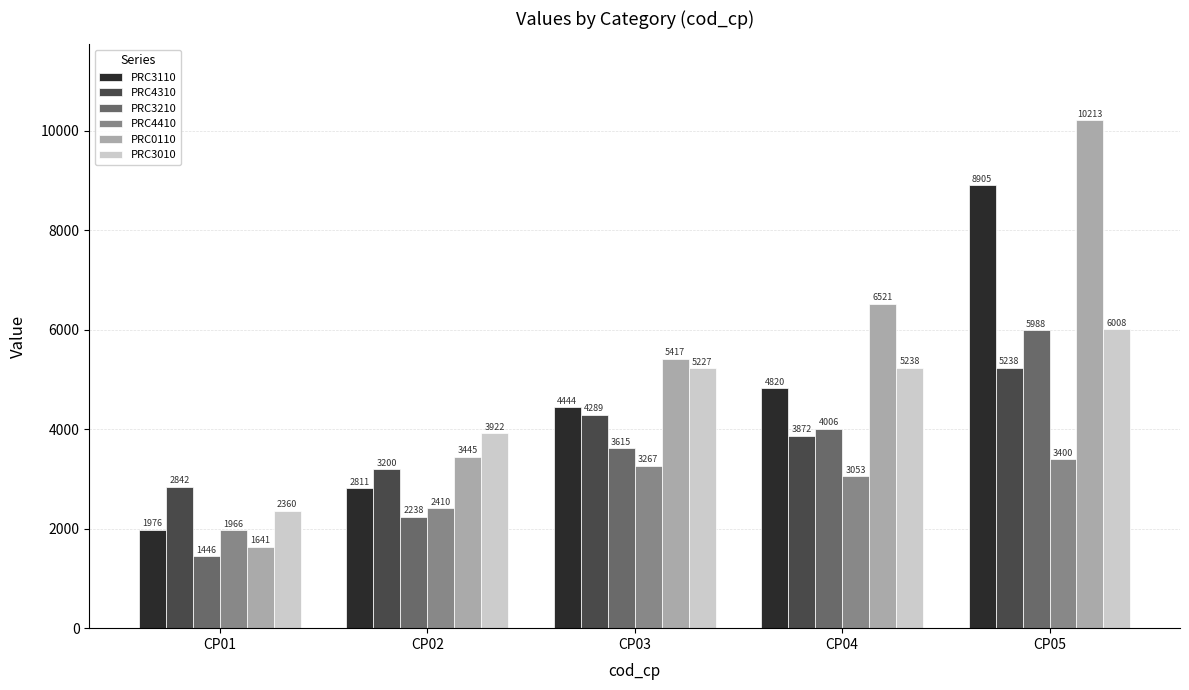

How many groups of bars are there?

5